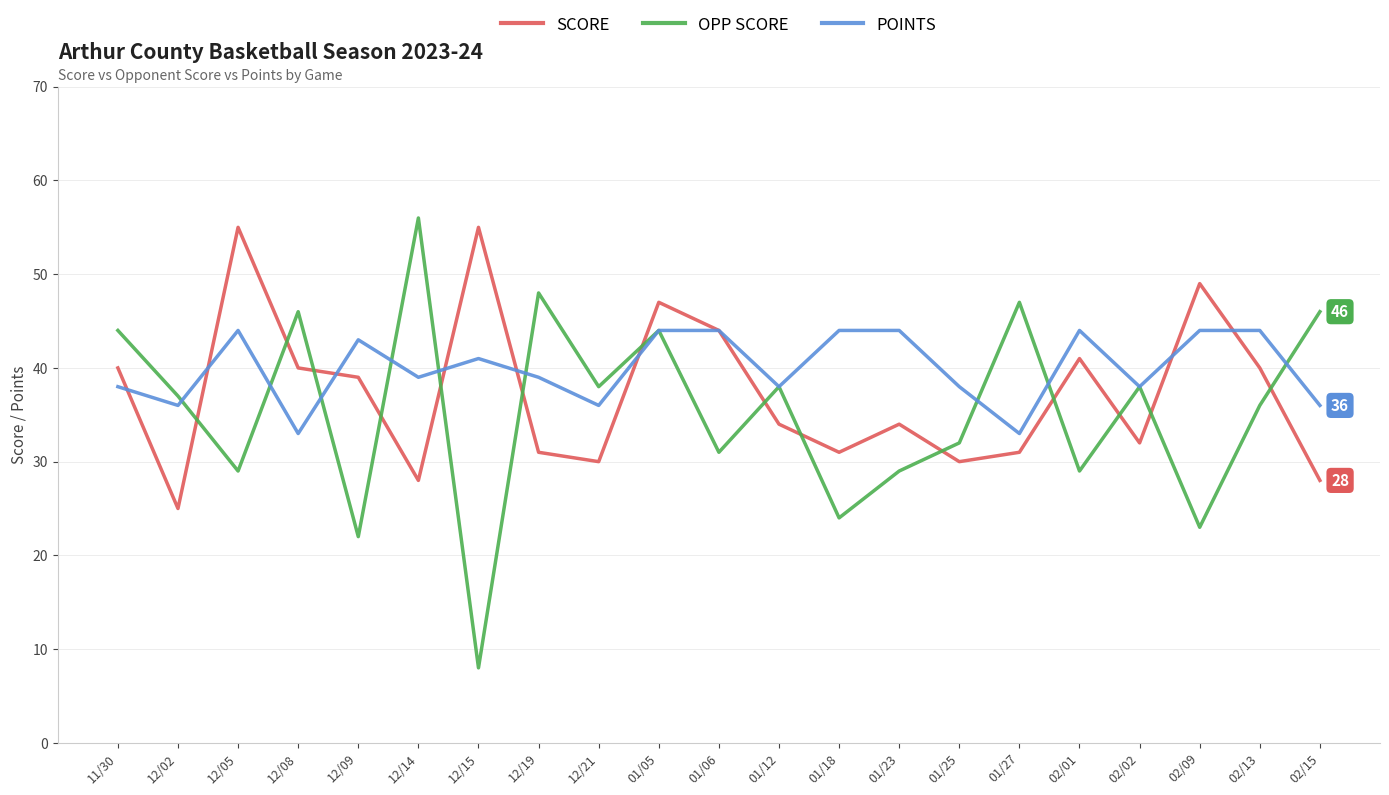

Is it true that SCORE equals 28 at 12/14?

True